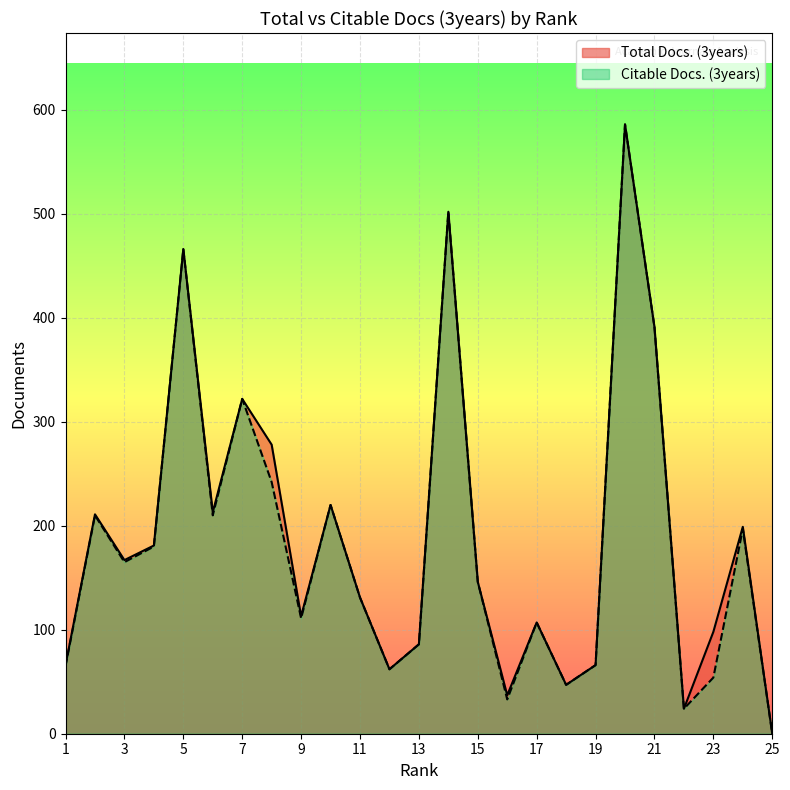

Reading left to right, extract all data points from this chart.

Total Docs. (3years): 1=66	2=211	3=167	4=181	5=466	6=213	7=322	8=278	9=113	10=220	11=131	12=62	13=86	14=502	15=146	16=37	17=107	18=47	19=66	20=586	21=391	22=24	23=98	24=199	25=0
Citable Docs. (3years): 1=65	2=210	3=165	4=180	5=466	6=210	7=322	8=242	9=111	10=220	11=131	12=62	13=86	14=502	15=146	16=33	17=107	18=47	19=66	20=586	21=391	22=24	23=54	24=197	25=0